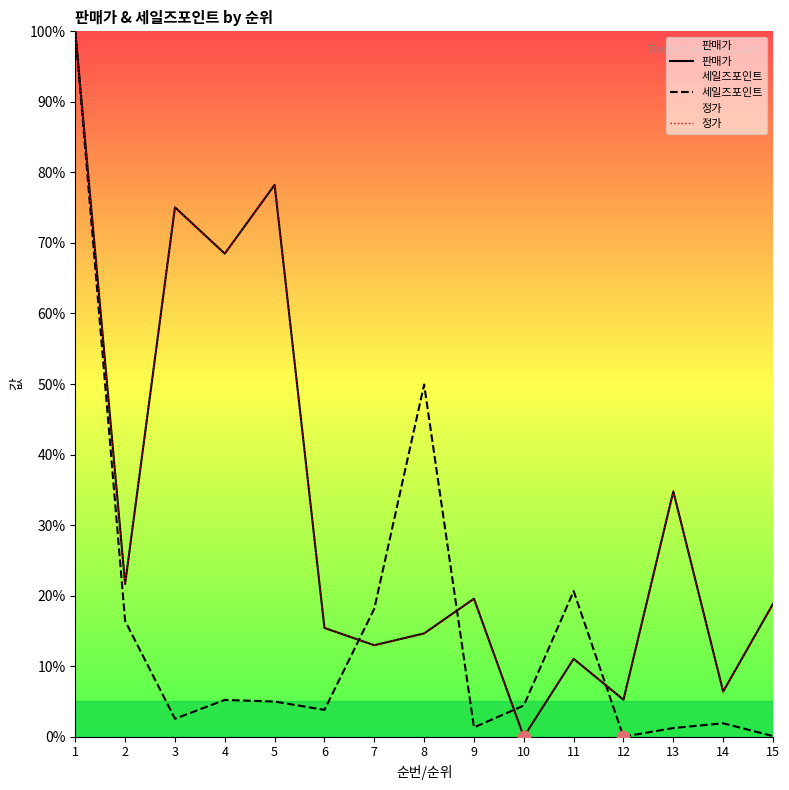

Which series has the widest spread of Y values?

판매가